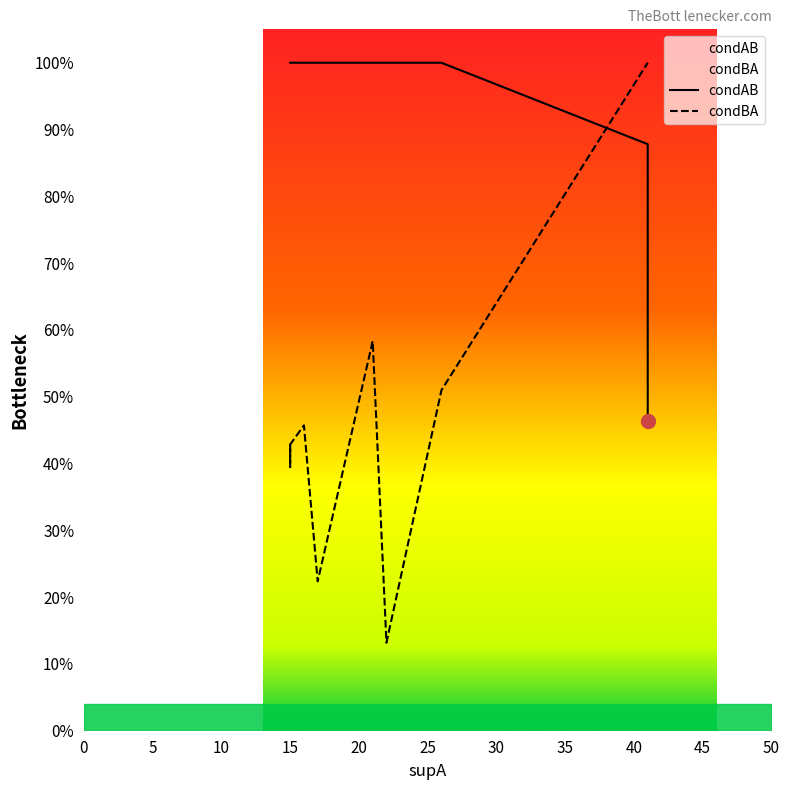

Which series has the largest range (max minus min)?

condBA